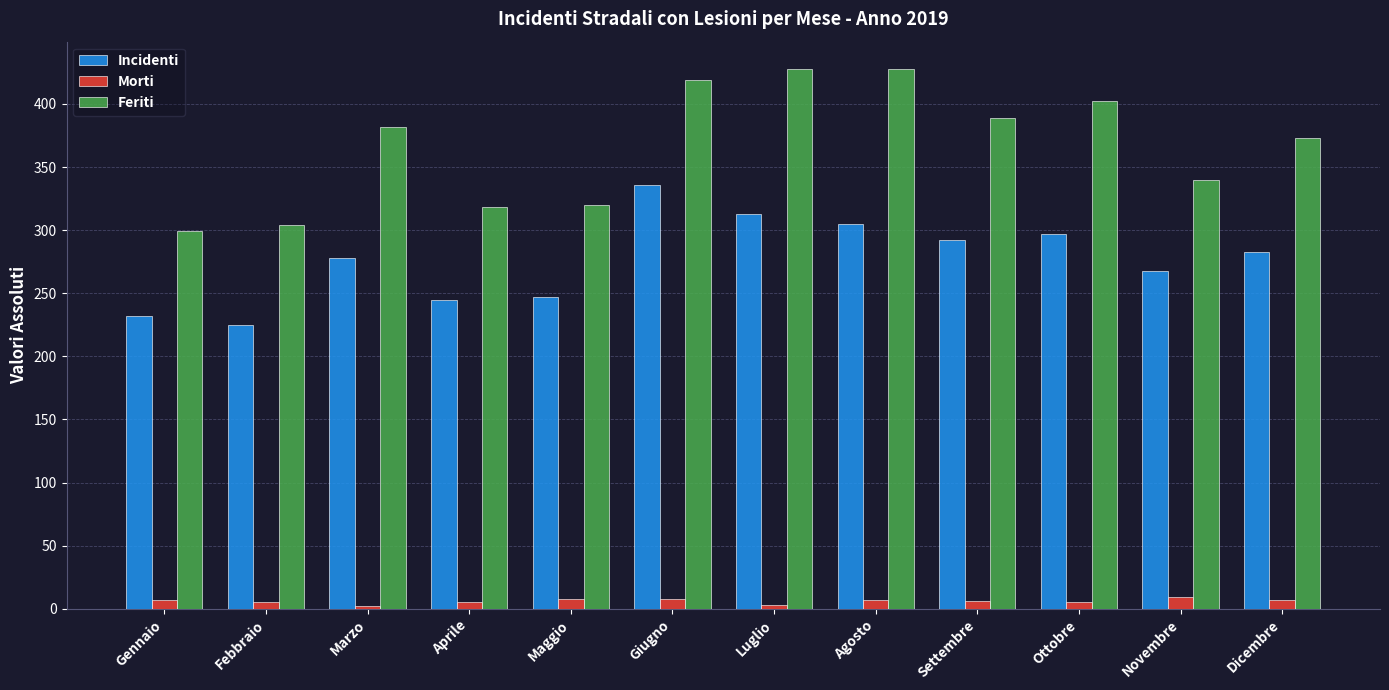

What is the difference between the second highest and minimum values in the Incidenti series?

88